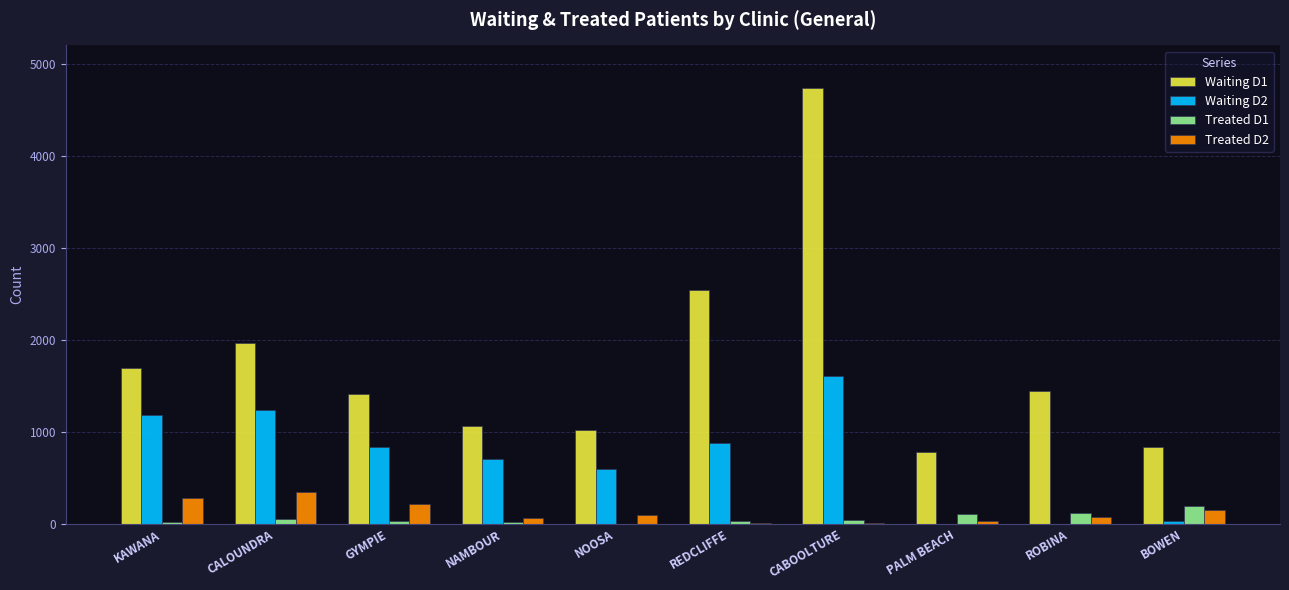

The value of Waiting D2 at NAMBOUR is 381. True or false?

False